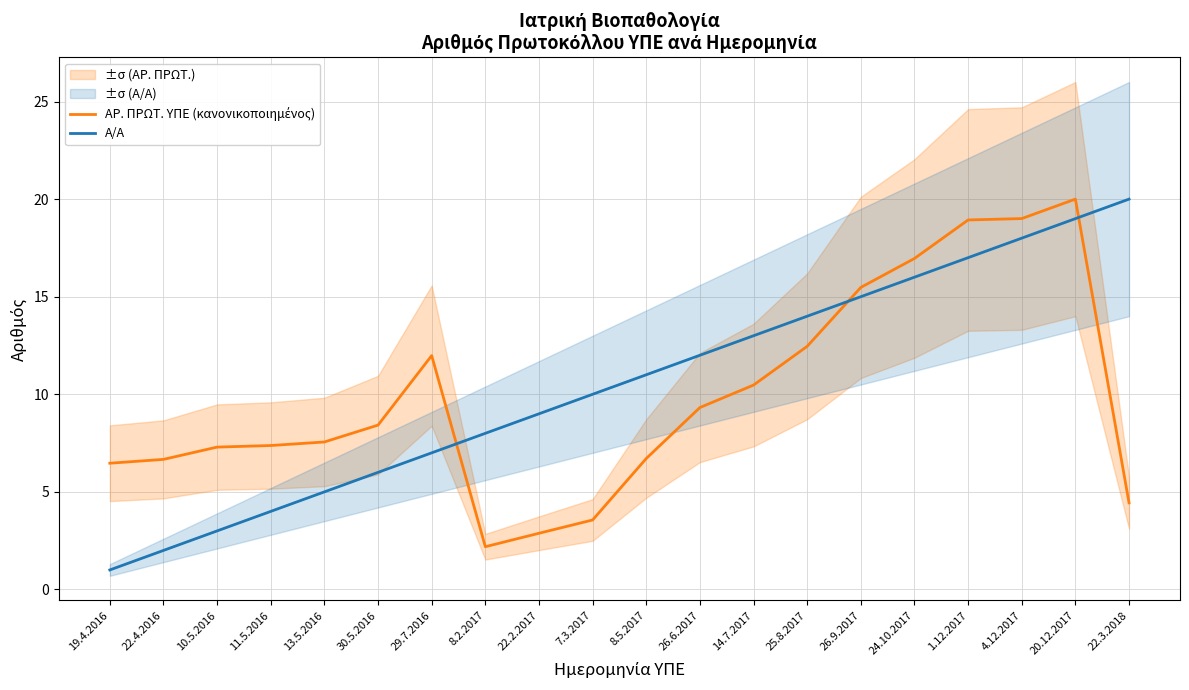

What is the approximate value of ΑΡ. ΠΡΩΤ. ΥΠΕ (κανονικοποιημένος) at 13.5.2016?

7.6